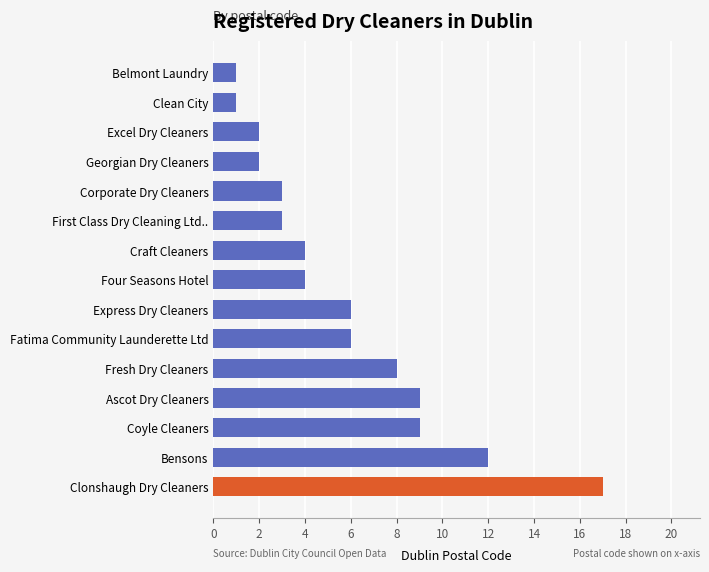

How many bars are there in total?

15